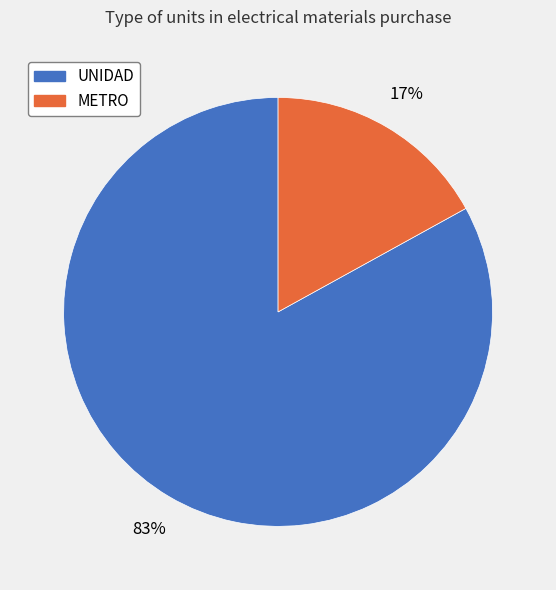

Which category has the biggest portion of the pie?

UNIDAD